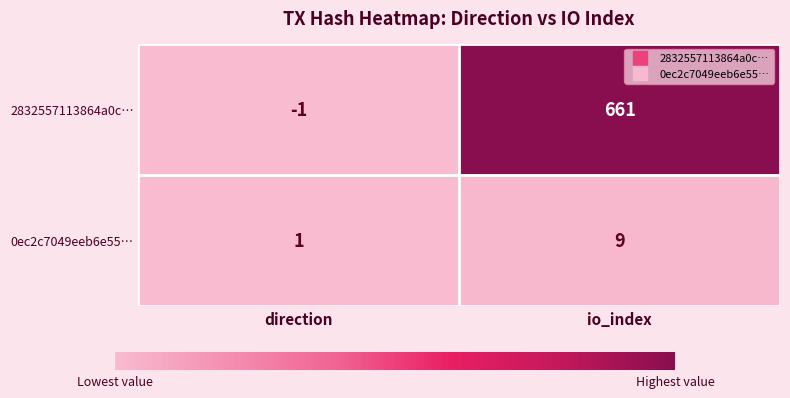

At which category is the sum across all series the highest?

io_index